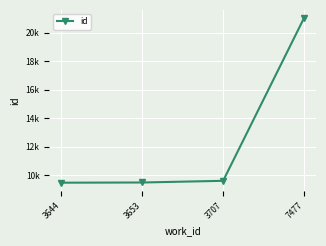

Reading left to right, extract all data points from this chart.

3644=9467	3653=9481	3707=9599	7477=21025